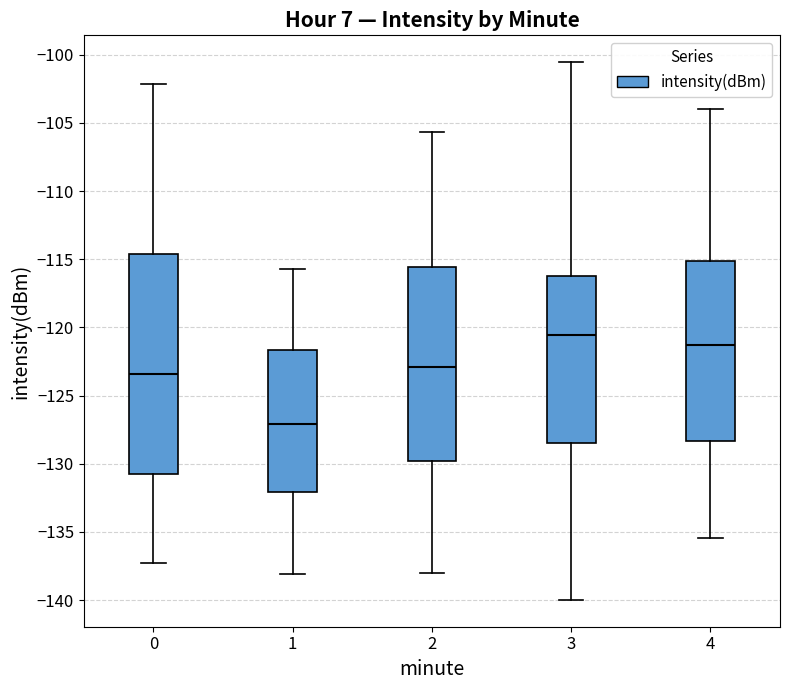

Where does the upper whisker of the box at x = 2 end on the y-axis? The values are not printed on the chart, so give them approximately, as read against the axis.

-105.5